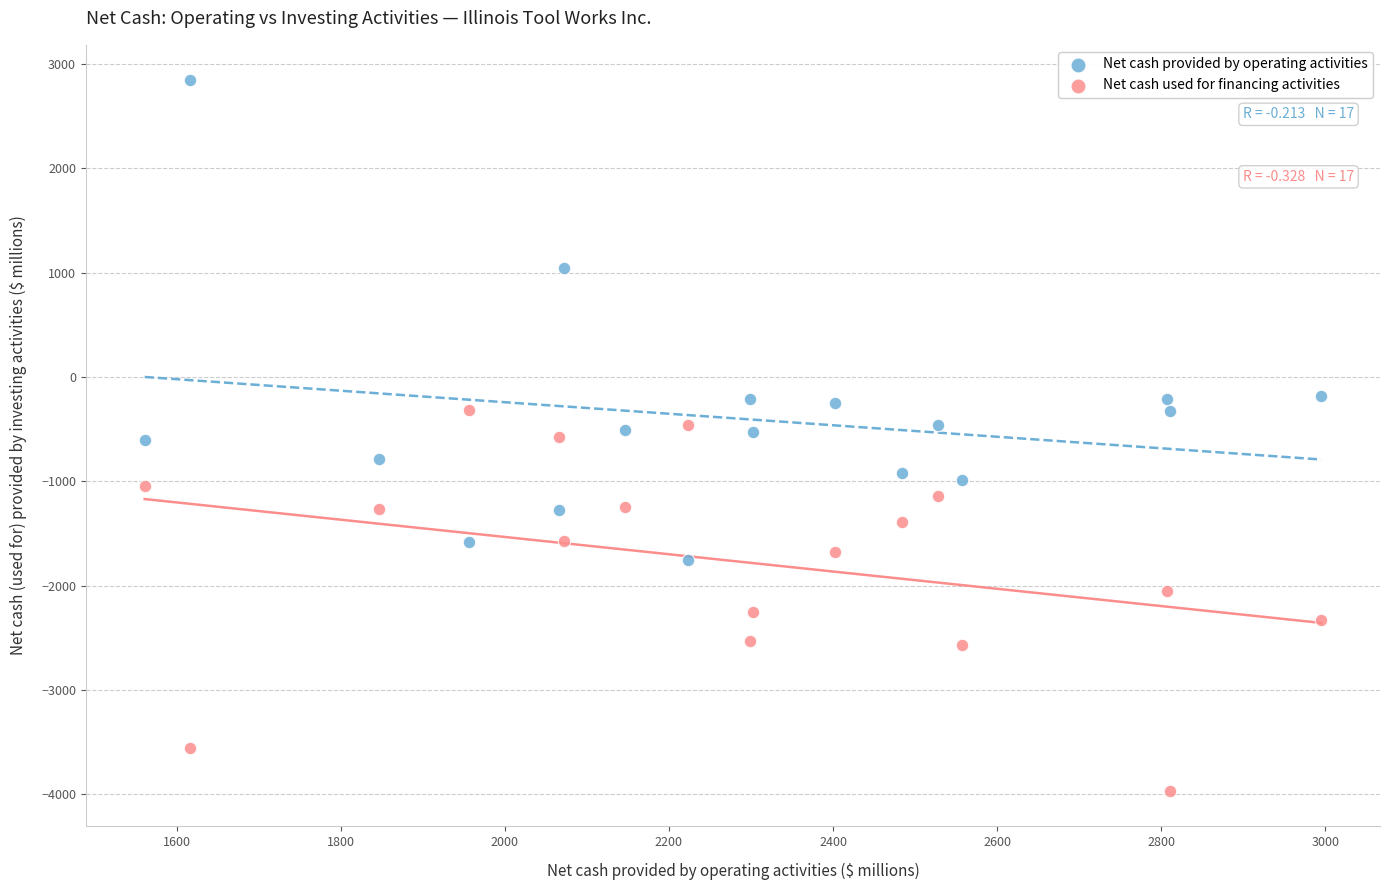

Across all data points, what is the range of Y values (max minus min)?

6806